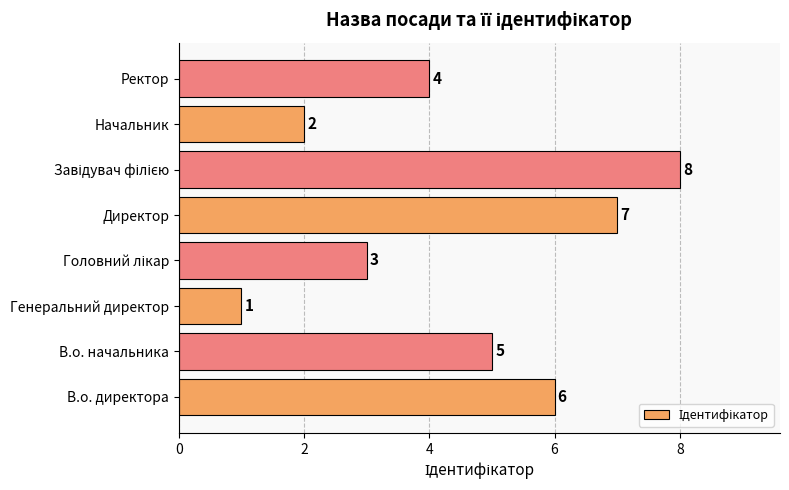

What is the difference between the maximum and second lowest values?

6